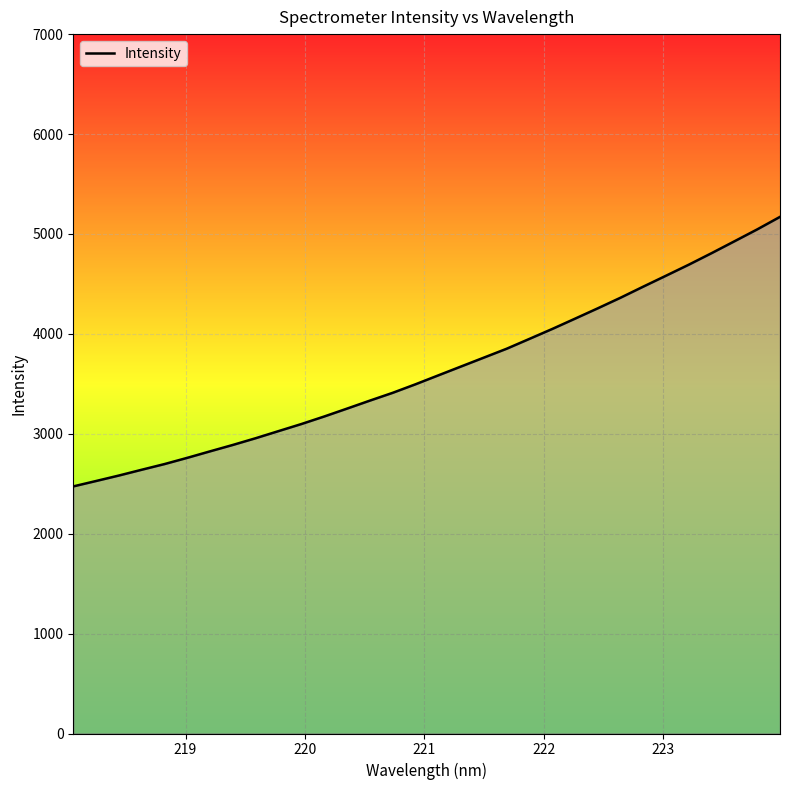

What is the greatest value displayed?

5170.9